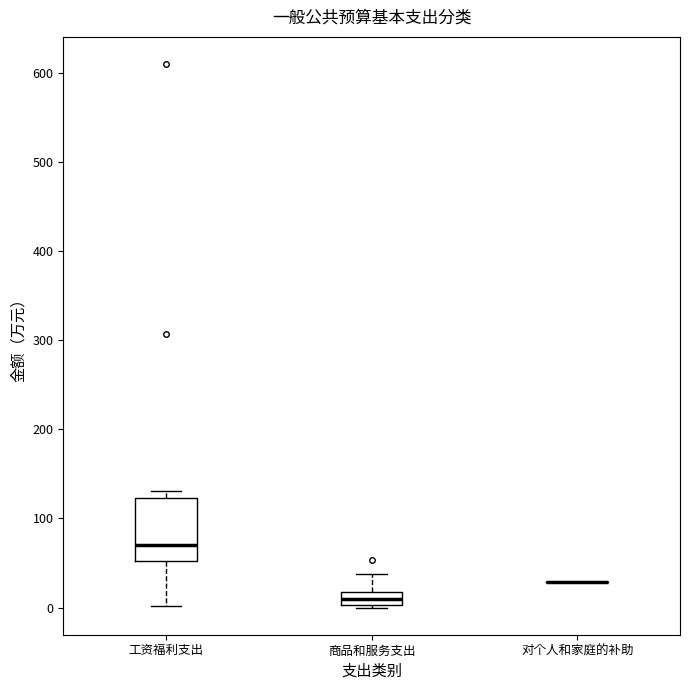

Comparing the boxes themselves (not the whiskers), which one is the tallest?

工资福利支出